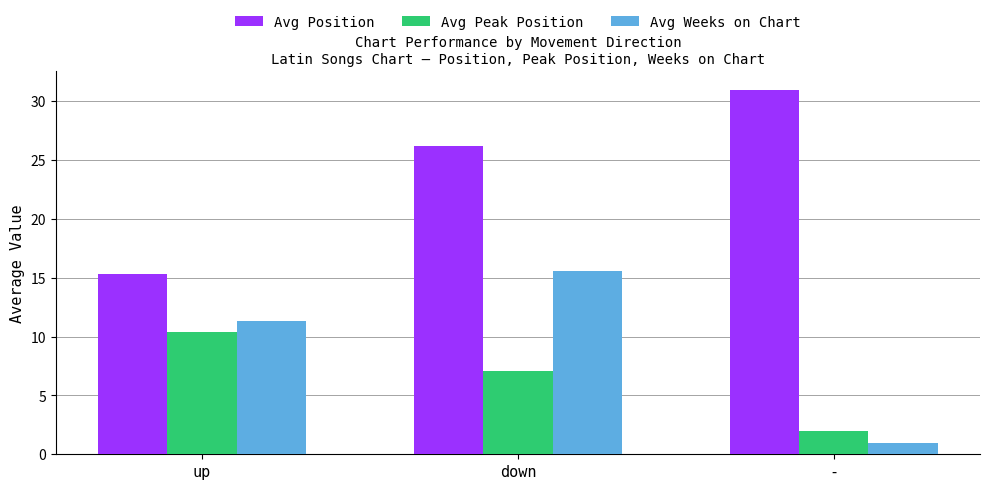

Is the value of Avg Position at up greater than the value of Avg Peak Position at -?

Yes